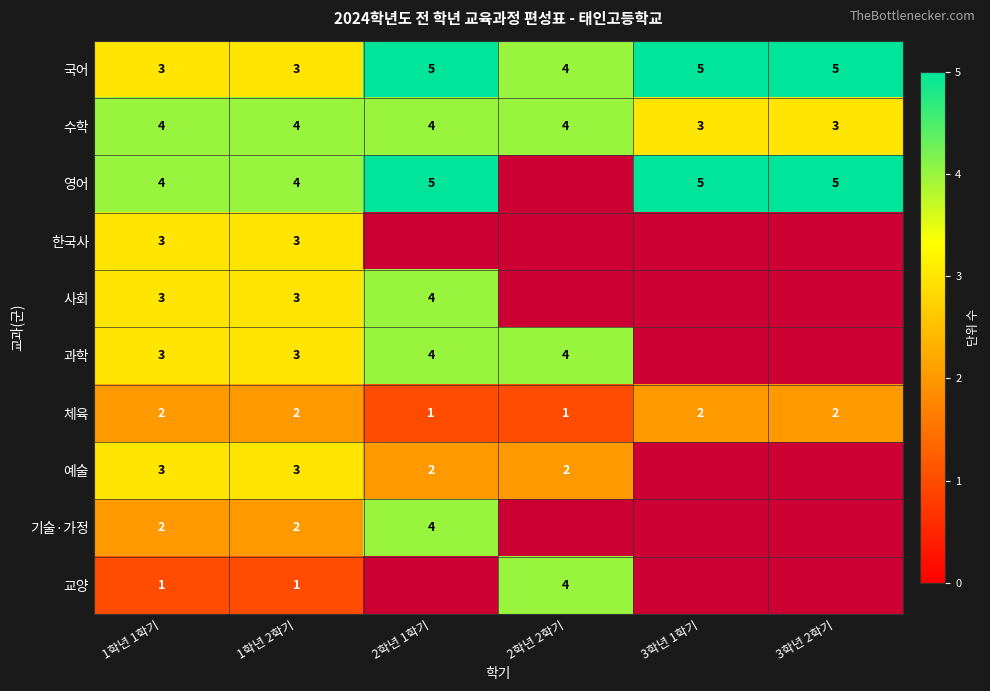

What is the lowest value of the 국어 series?

3